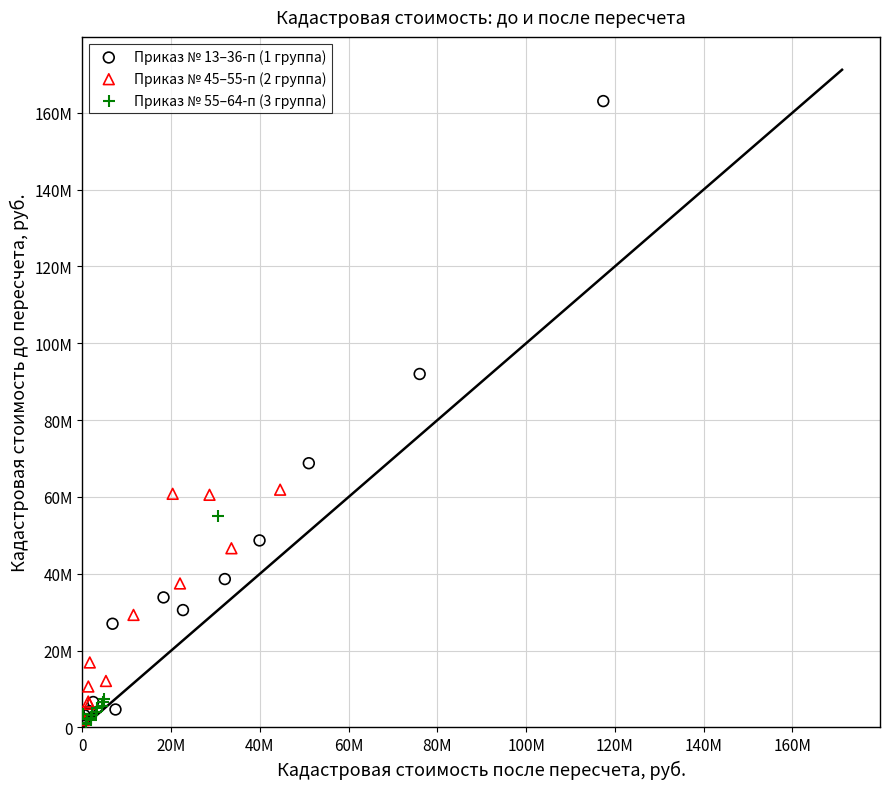

Which series has the largest Y range (max minus min)?

Приказ № 13–36-п (1 группа)